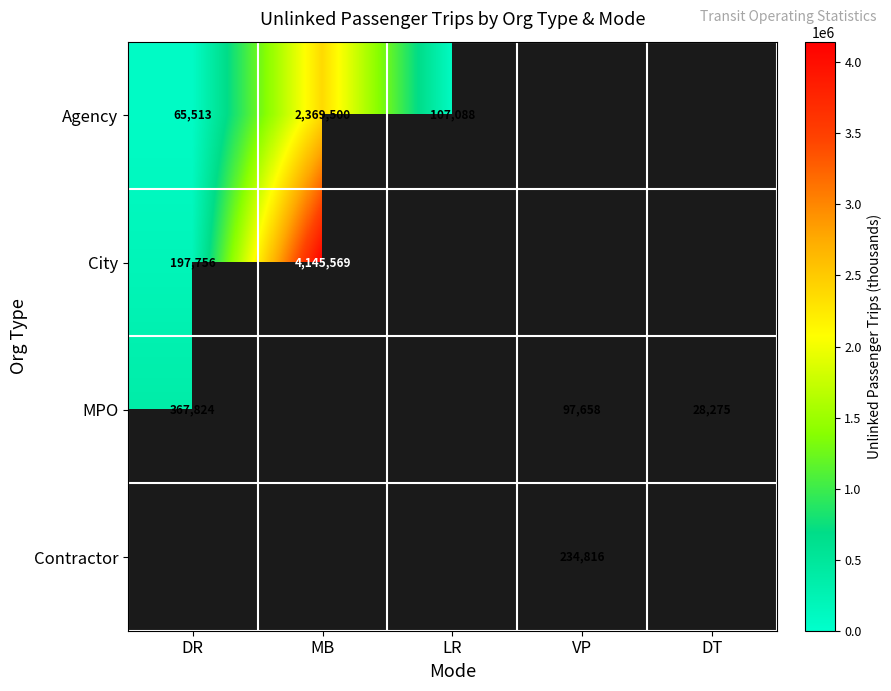

Count the number of data series in this chart.

4